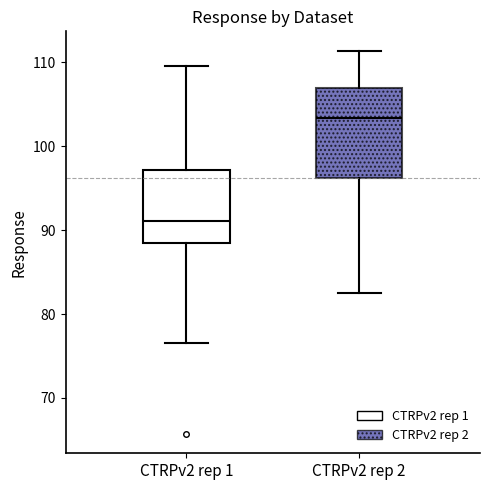

Reading left to right, read every box against the y-axis: the position of its median line, the range the box covers, and the ends of its whiskers. The values are not printed on the chart, so give them approximately, as read against the axis.

CTRPv2 rep 1: median 91, box 88 to 97, whiskers 77 to 110
CTRPv2 rep 2: median 103, box 96 to 107, whiskers 82 to 111